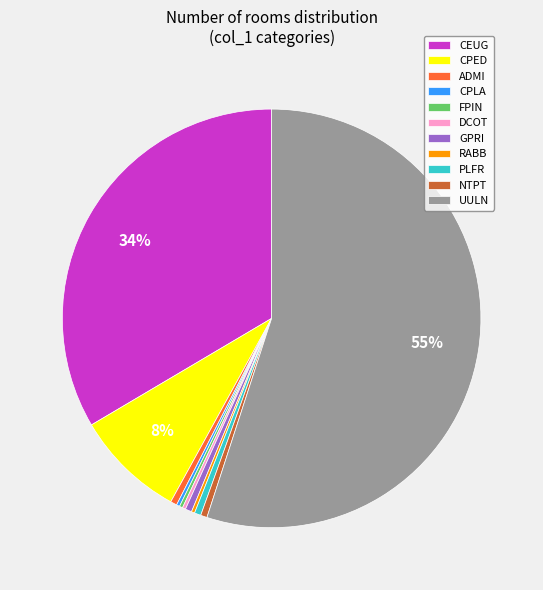

To the nearest percent, what is the average slice percentage?

9%